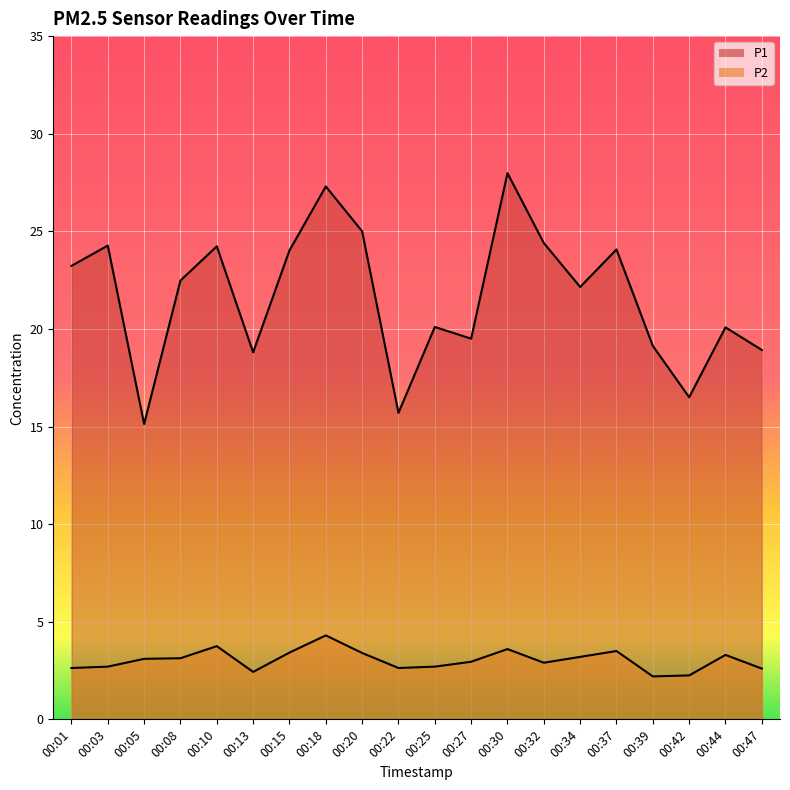

Between 00:44 and 00:25, which is larger?

00:25